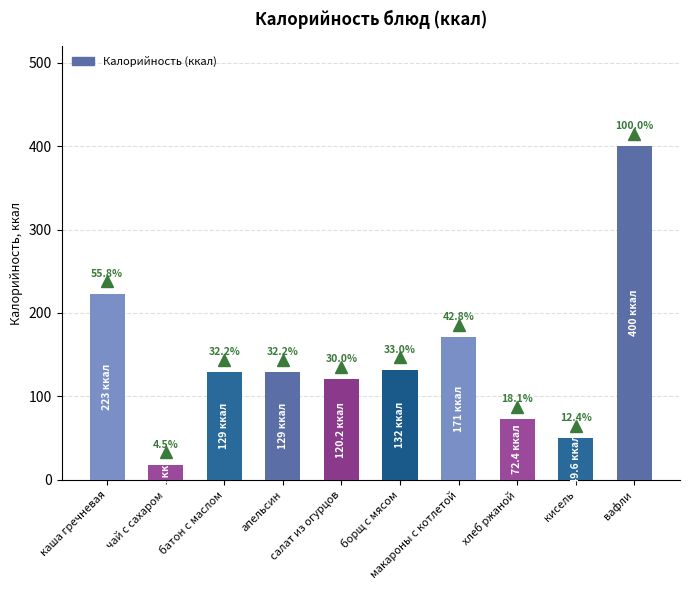

What is the smallest value displayed?

18.0